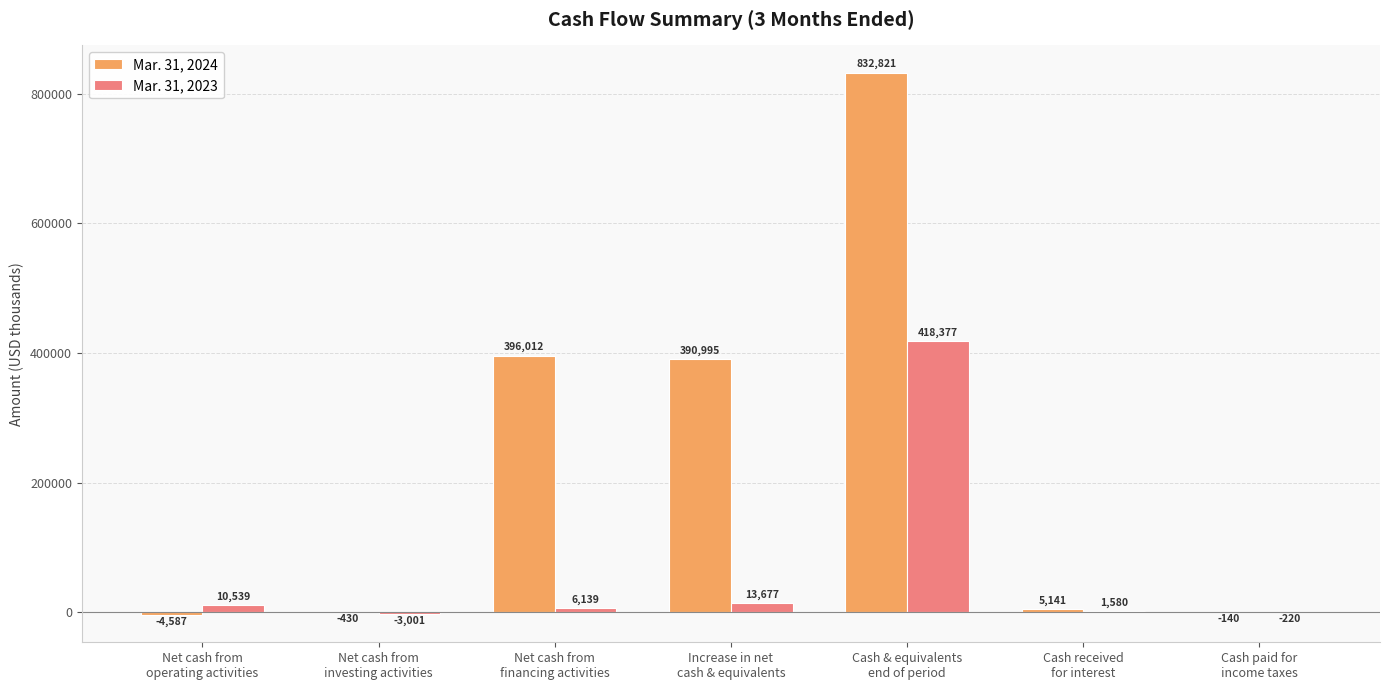

Read the Mar. 31, 2024 value at Cash received
for interest, to the nearest 10.

5140